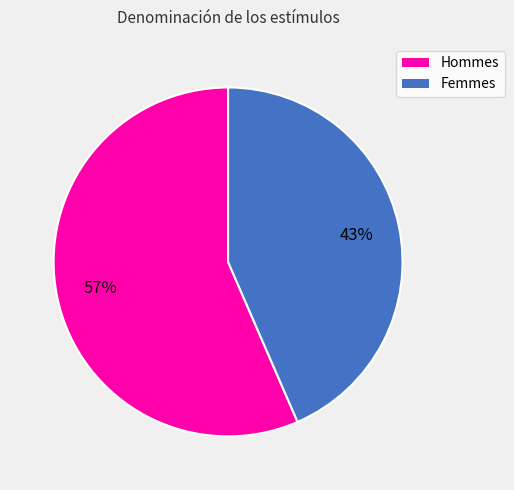

True or false: Femmes accounts for 51% of the total.

False